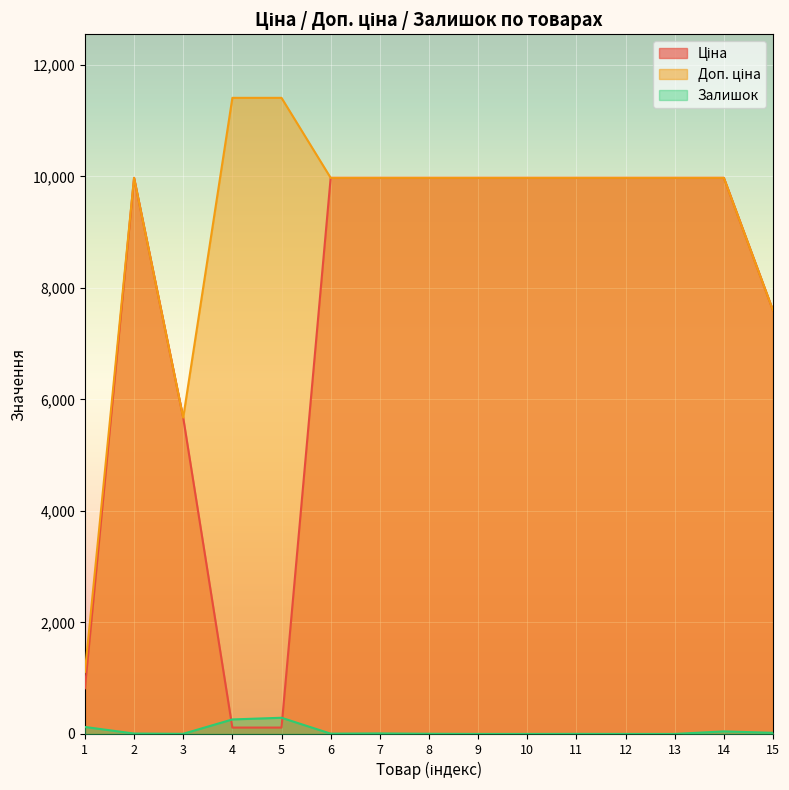

Reading left to right, transcribe all the data shown in this chart.

Ціна: 818.5	9975.0	5673.8	114.1	114.1	9975.0	9975.0	9975.0	9975.0	9975.0	9975.0	9975.0	9975.0	9975.0	7596.5
Доп. ціна: 1109.2	9975.0	5673.8	11410.0	11410.0	9975.0	9975.0	9975.0	9975.0	9975.0	9975.0	9975.0	9975.0	9975.0	7596.5
Залишок: 125.0	7.0	2.0	260.0	290.0	5.0	9.0	3.0	0.0	0.0	1.0	0.0	0.0	45.0	20.0